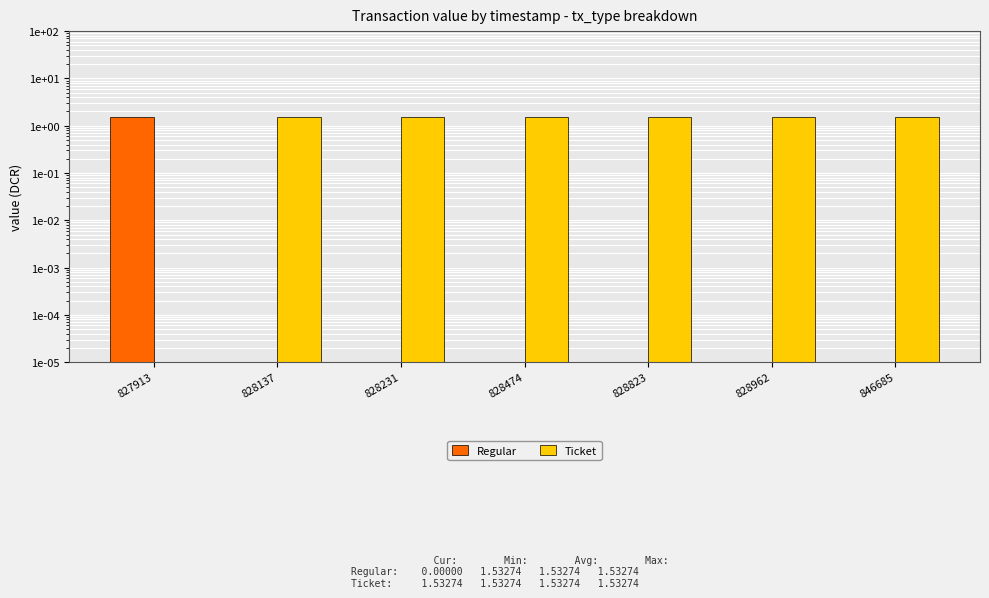

What is the sum of the Ticket values at 828474 and 828137?

3.1